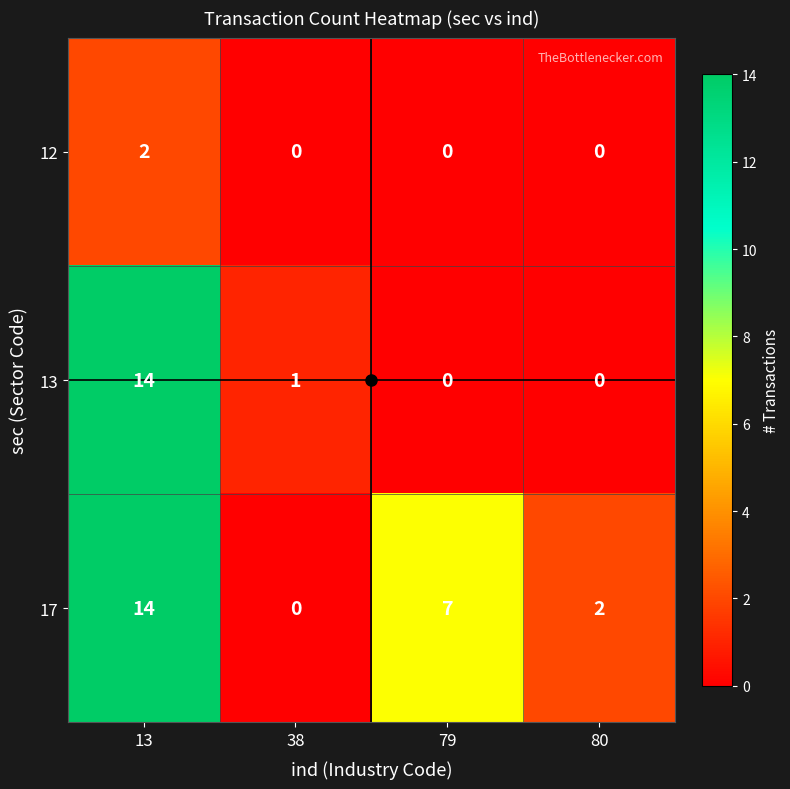

Is it true that 12 equals 0 at 79?

True